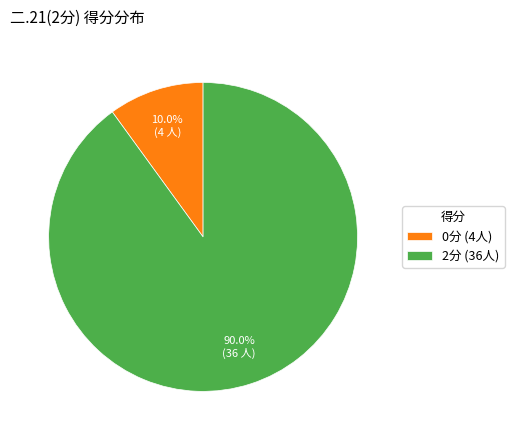

Which has a higher value, 0分 (4人) or 2分 (36人)?

2分 (36人)